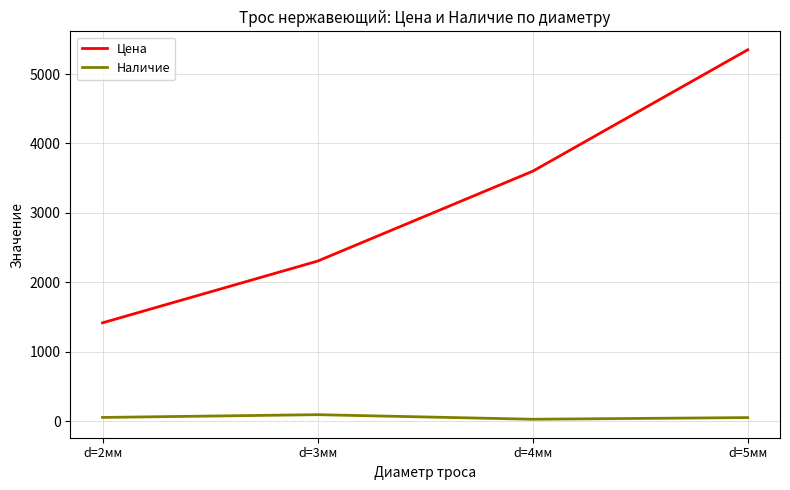

Which series has the widest spread of values?

Цена